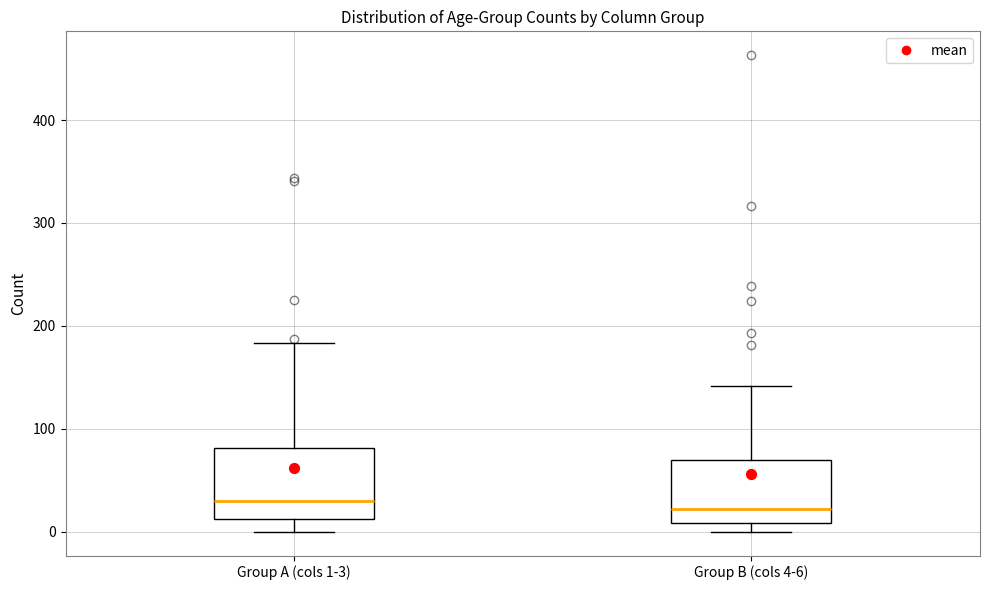

Where is the lower edge of the box for Group A (cols 1-3) on the y-axis? The values are not printed on the chart, so give them approximately, as read against the axis.

10